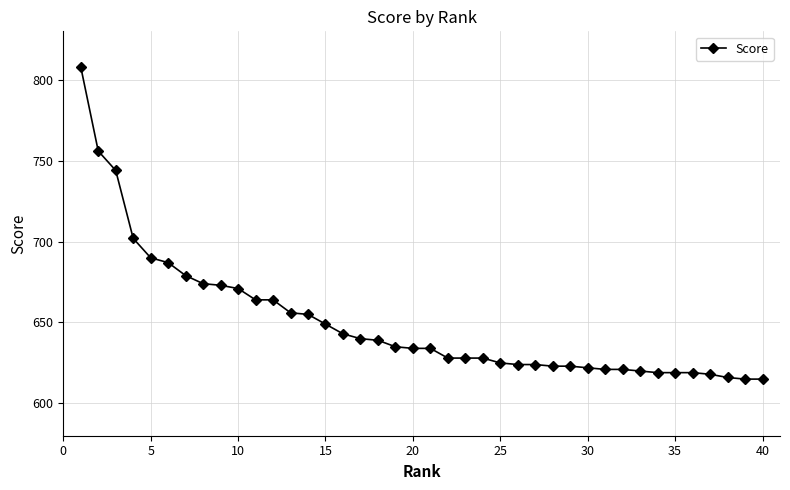

What is the greatest value displayed?

808